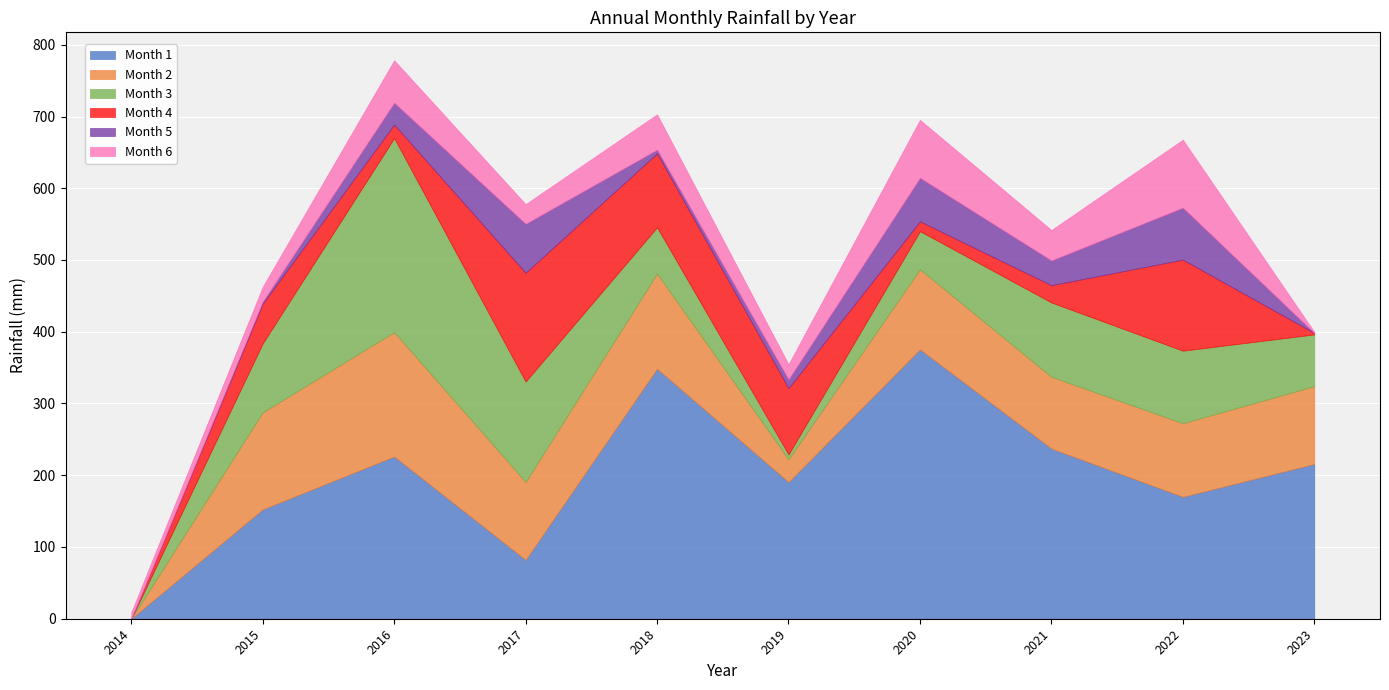

What is the total value across all series at 2019?

354.7